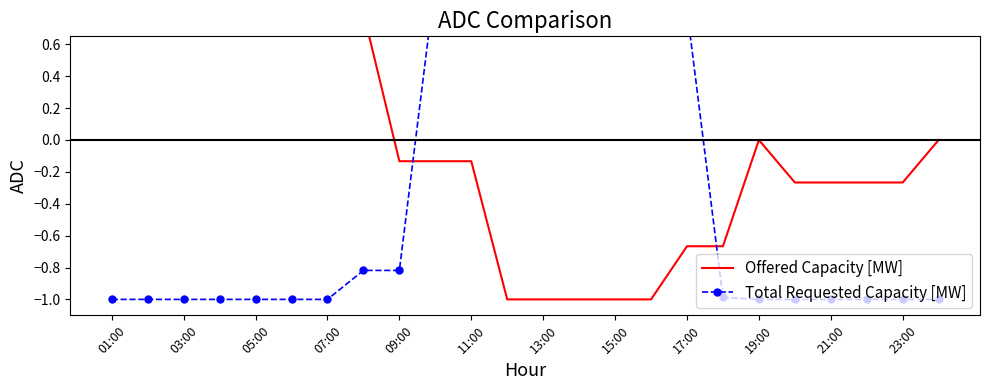

In Total Requested Capacity [MW], how many points are lower than both neighbors (excluding endpoints)?

1